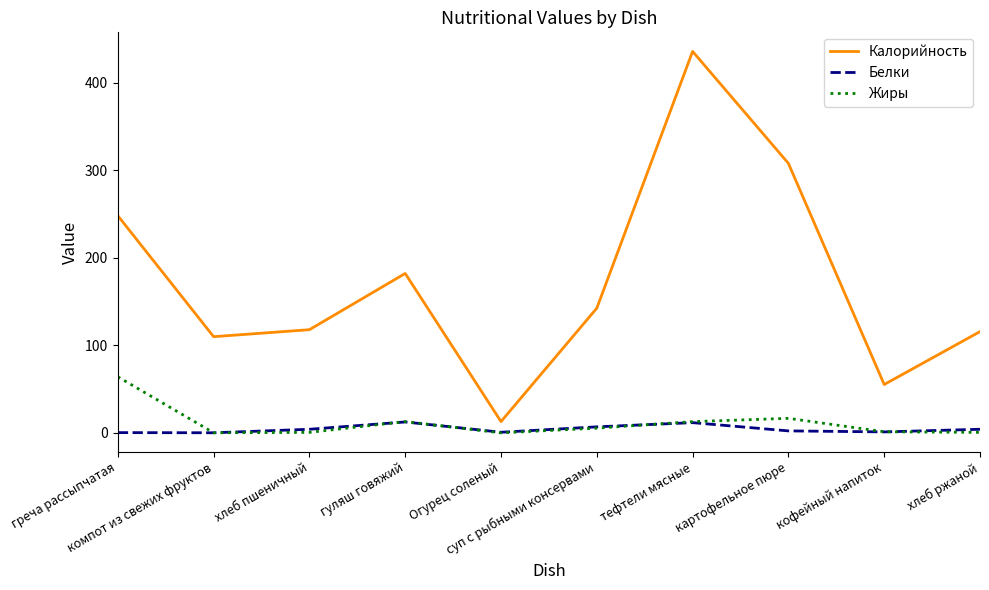

In Белки, how many points are lower than both neighbors (excluding endpoints)?

3